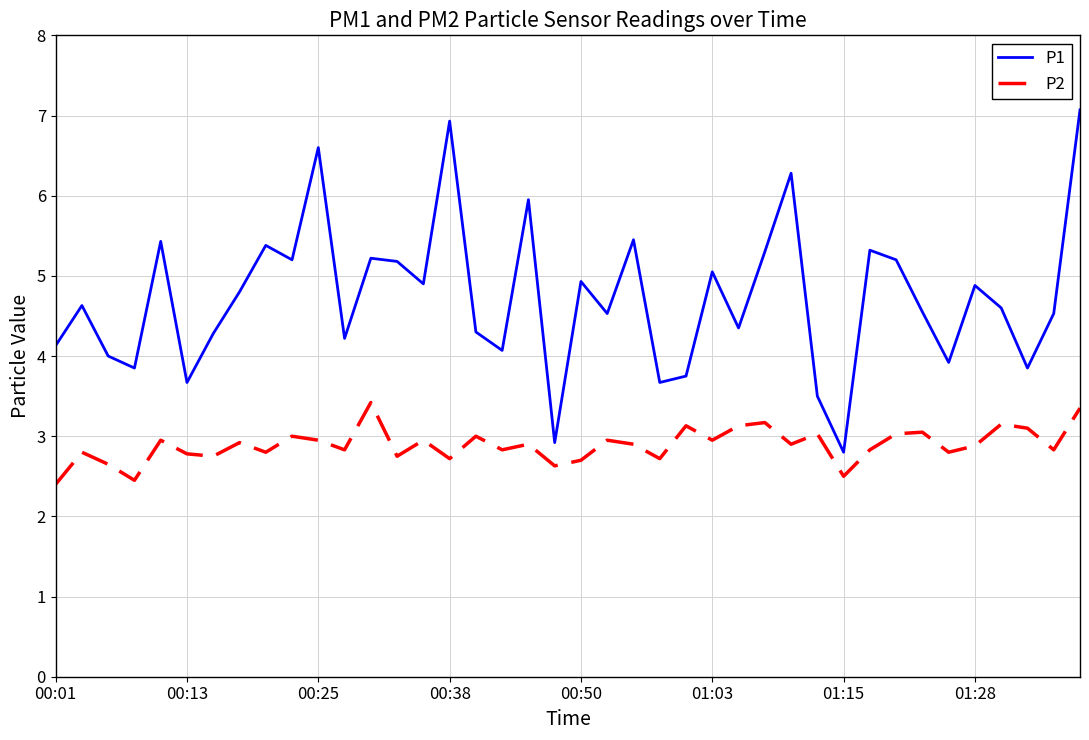

Which series has the largest total across all categories?

P1